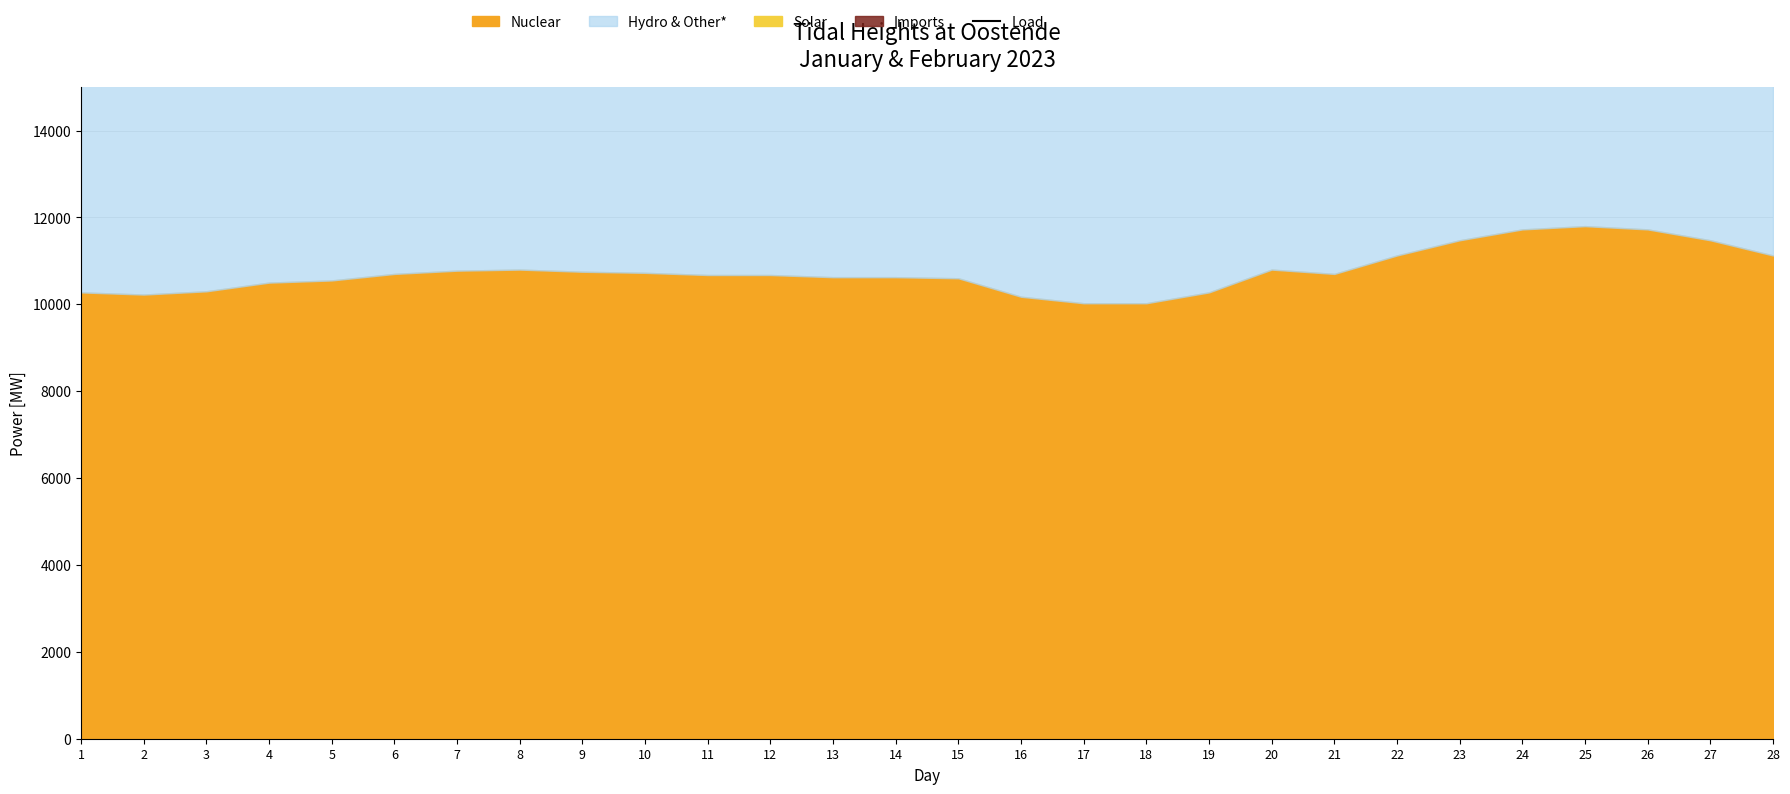

Is it true that the value at 16 is 11615.0?

False